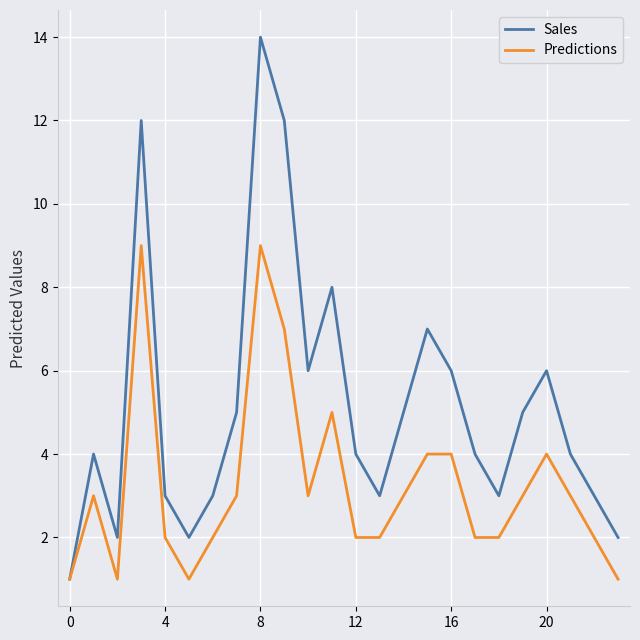

How many distinct data groups are displayed?

2